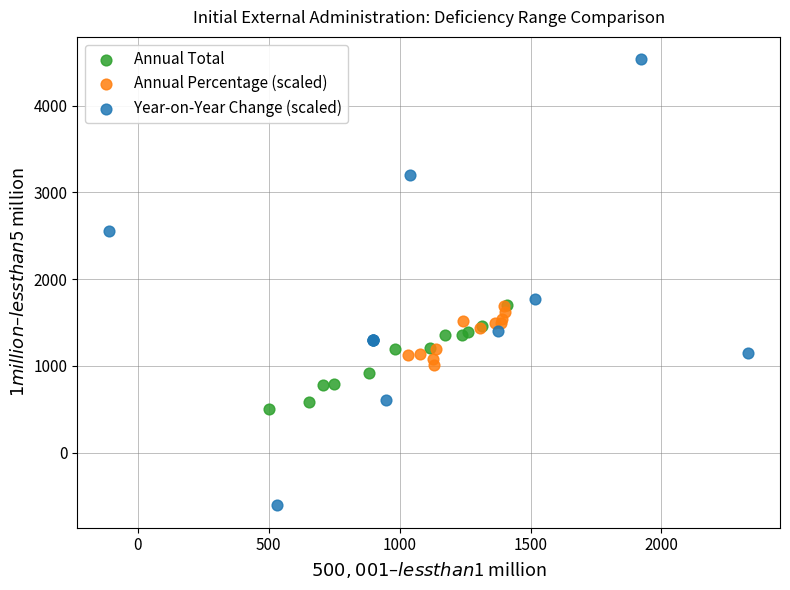

Which series reaches the maximum Y coordinate?

Year-on-Year Change (scaled)